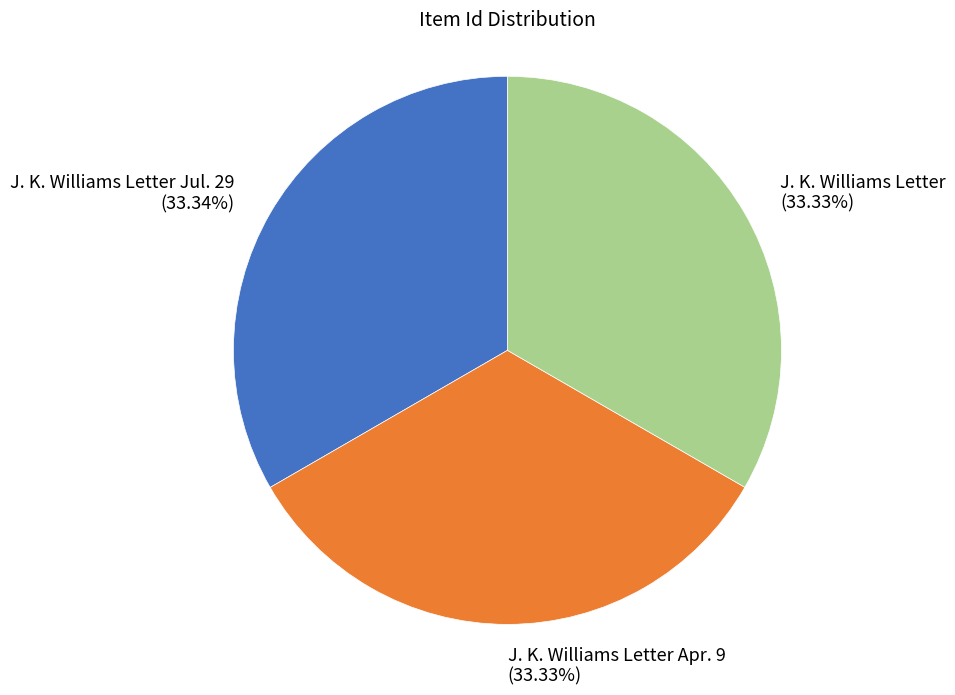

Do J. K. Williams Letter Jul. 29 (33.34%) and J. K. Williams Letter Apr. 9 (33.33%) together represent more than half of the pie?

Yes